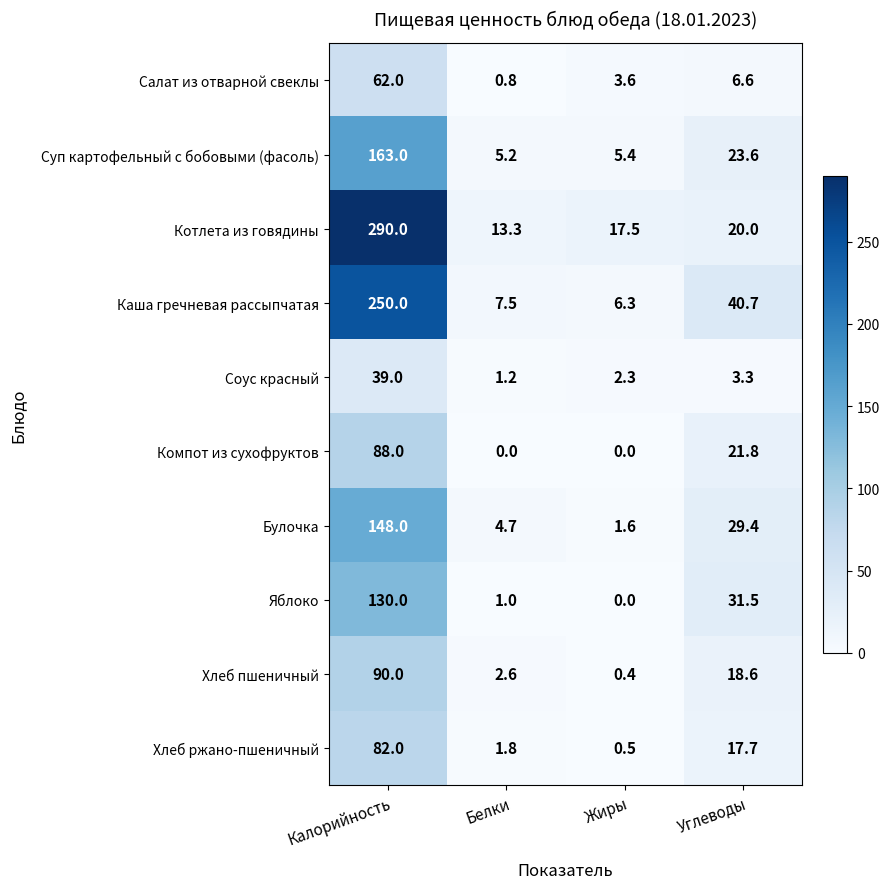

At Белки, list the series in order from largest to smallest.

Котлета из говядины, Каша гречневая рассыпчатая, Суп картофельный с бобовыми (фасоль), Булочка, Хлеб пшеничный, Хлеб ржано-пшеничный, Соус красный, Яблоко, Салат из отварной свеклы, Компот из сухофруктов